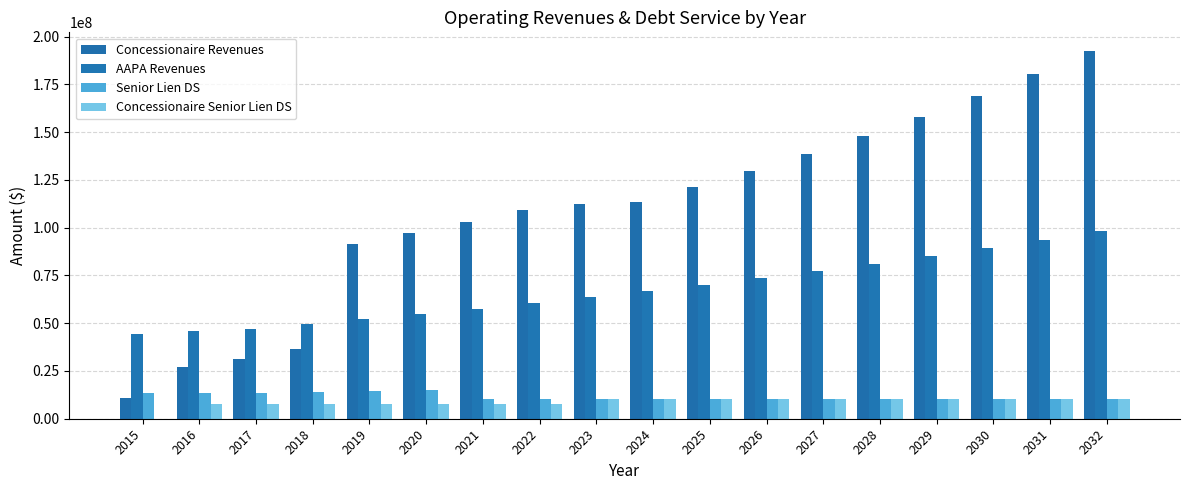

Where does the Concessionaire Revenues series first go above 113496374?

2024